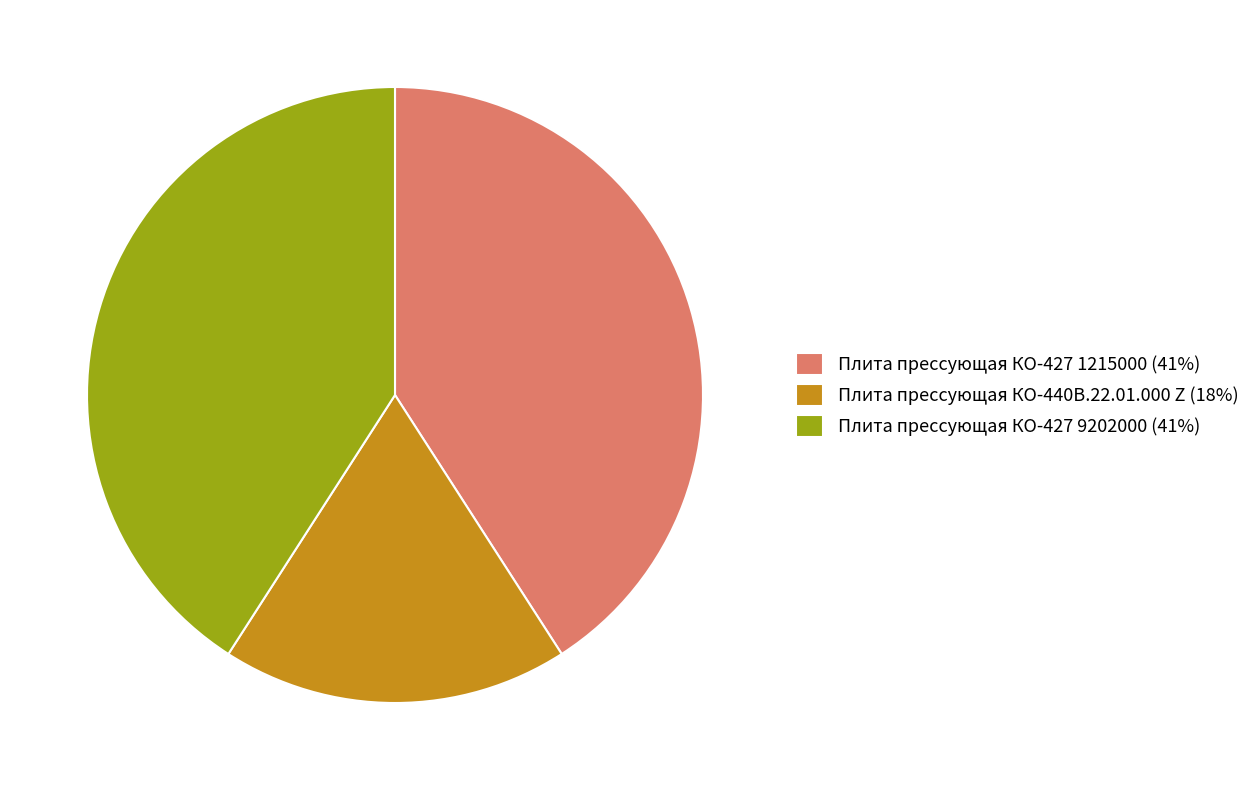

True or false: Плита прессующая КО-427 9202000 (41%) accounts for 41% of the total.

True